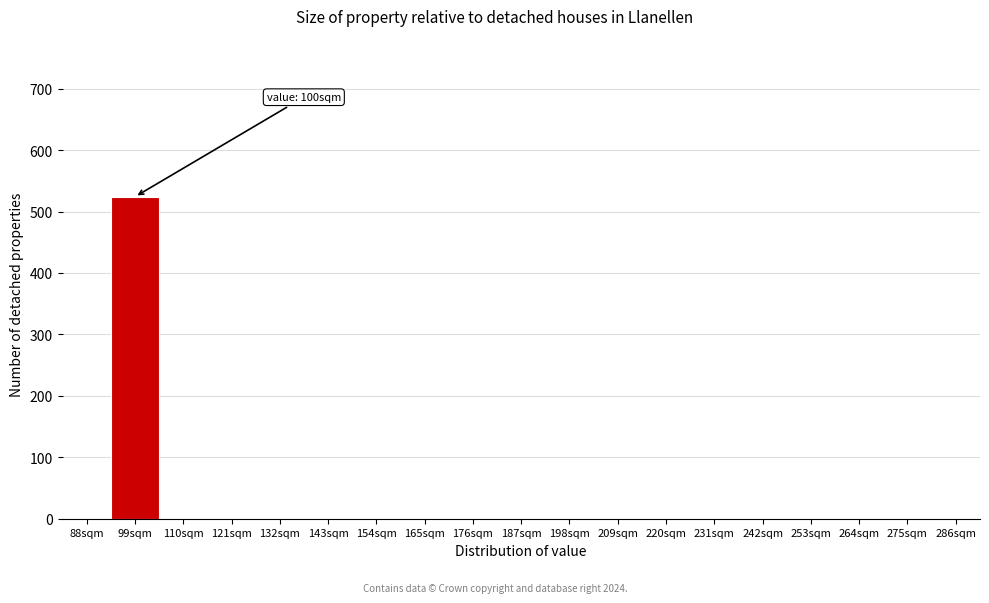

Reading right to left, list all the values displayed in this chart.

286sqm=0	275sqm=0	264sqm=0	253sqm=0	242sqm=0	231sqm=0	220sqm=0	209sqm=0	198sqm=0	187sqm=0	176sqm=0	165sqm=0	154sqm=0	143sqm=0	132sqm=0	121sqm=0	110sqm=0	99sqm=524	88sqm=0